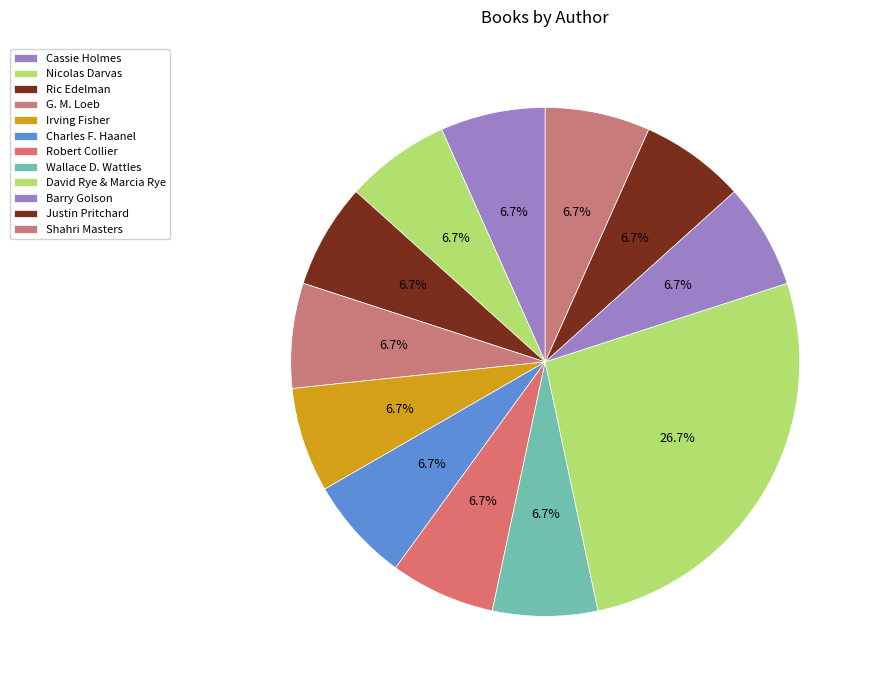

Is G. M. Loeb the majority of the pie?

No